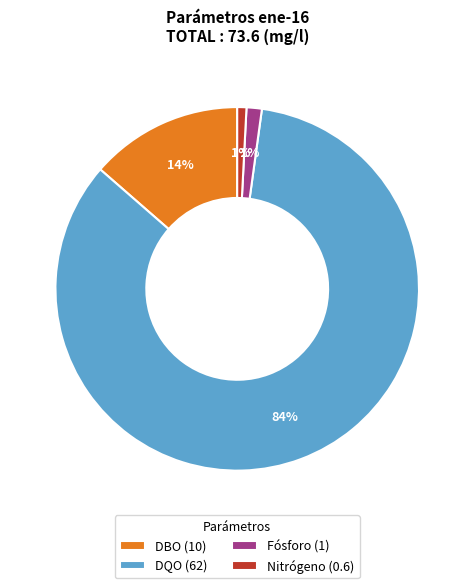

True or false: Fósforo accounts for 11% of the total.

False